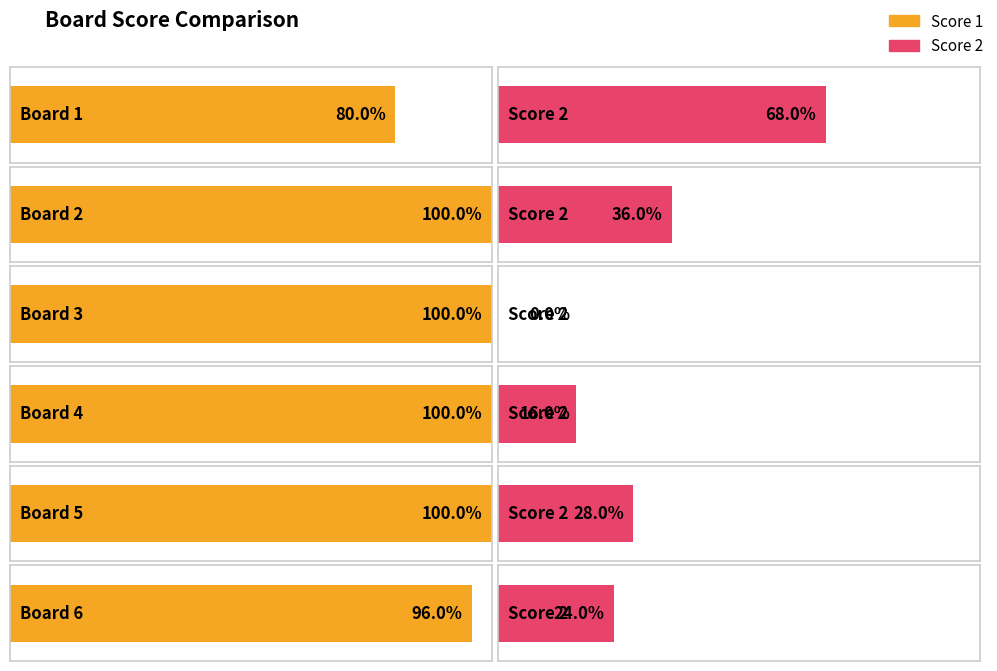

Which category has the lowest value in the Score 2 series?

Board 3